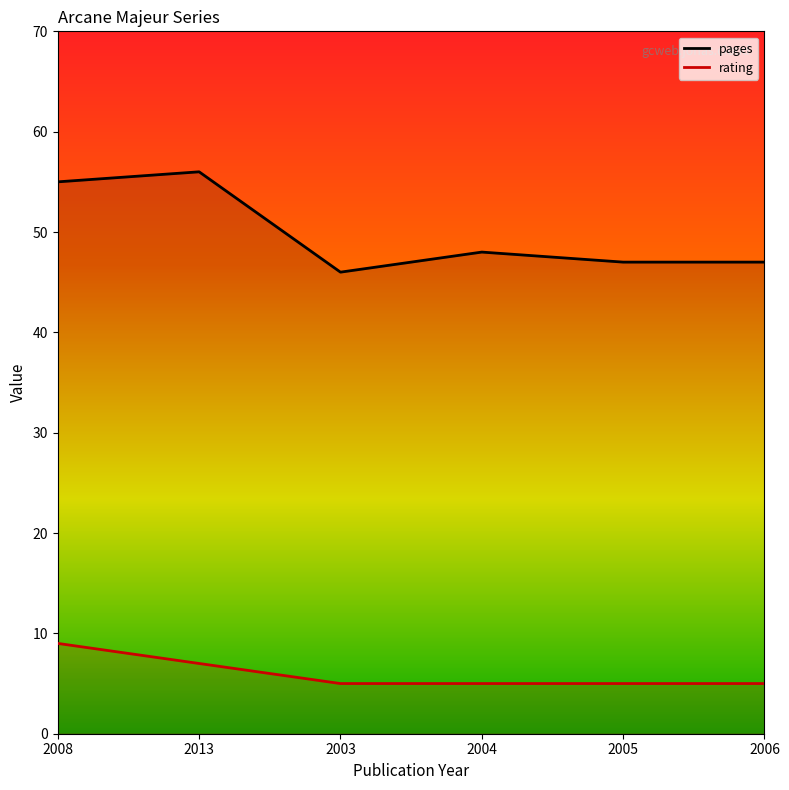

Reading left to right, transcribe all the data shown in this chart.

pages: 55	56	46	48	47	47
rating: 9	7	5	5	5	5